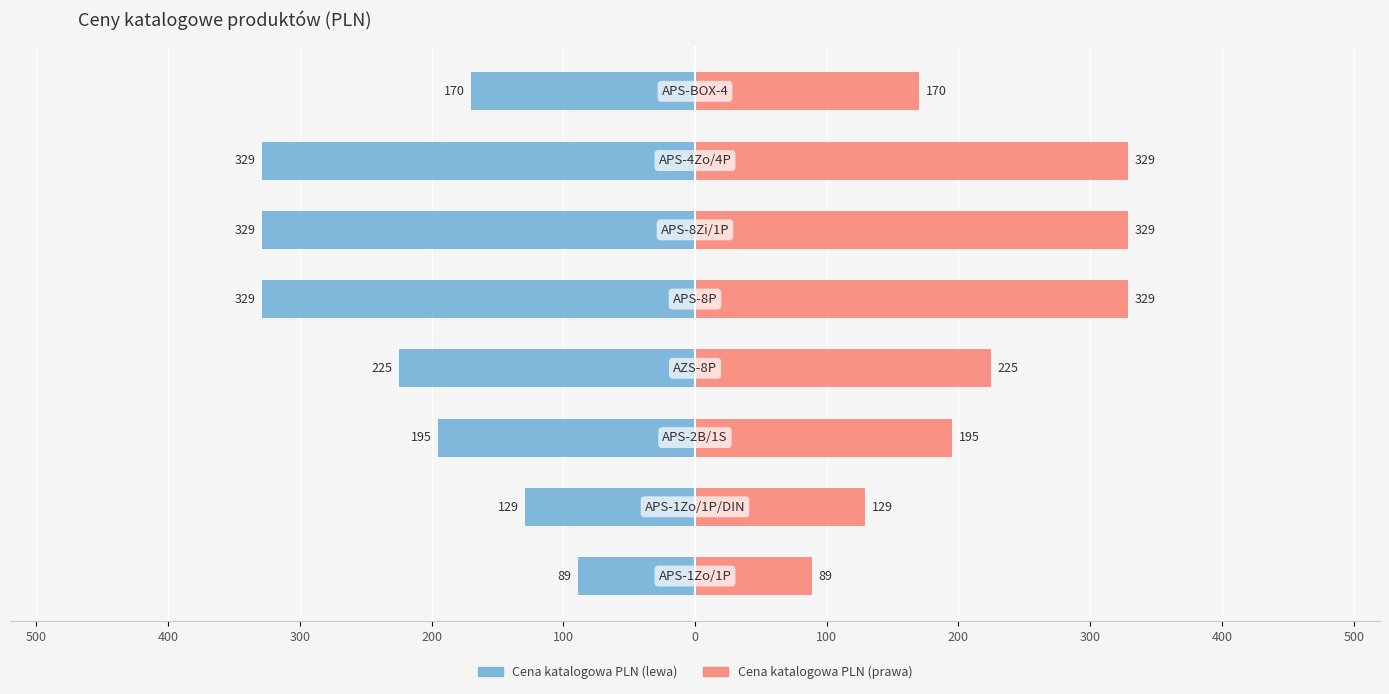

What is the average value of the Cena katalogowa PLN (lewa) series?

-224